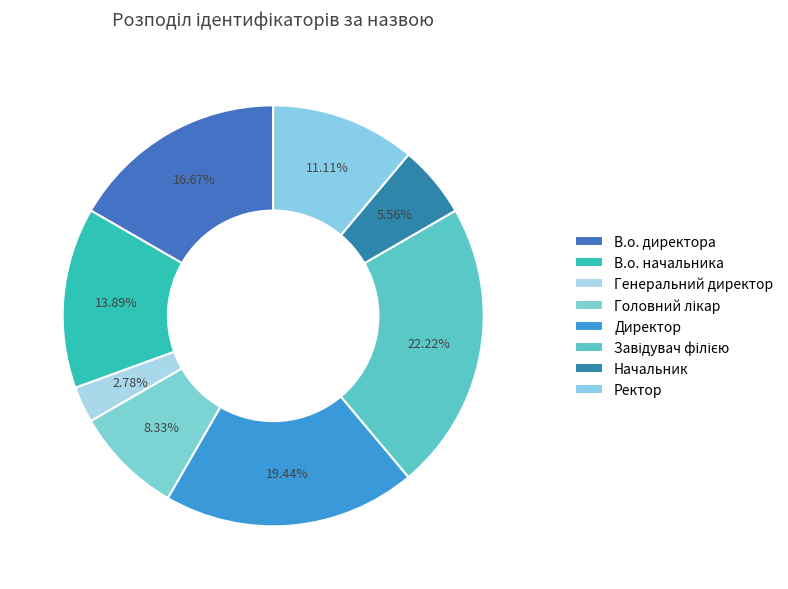

Rank the categories by value from lowest to highest.

Генеральний директор, Начальник, Головний лікар, Ректор, В.о. начальника, В.о. директора, Директор, Завідувач філією